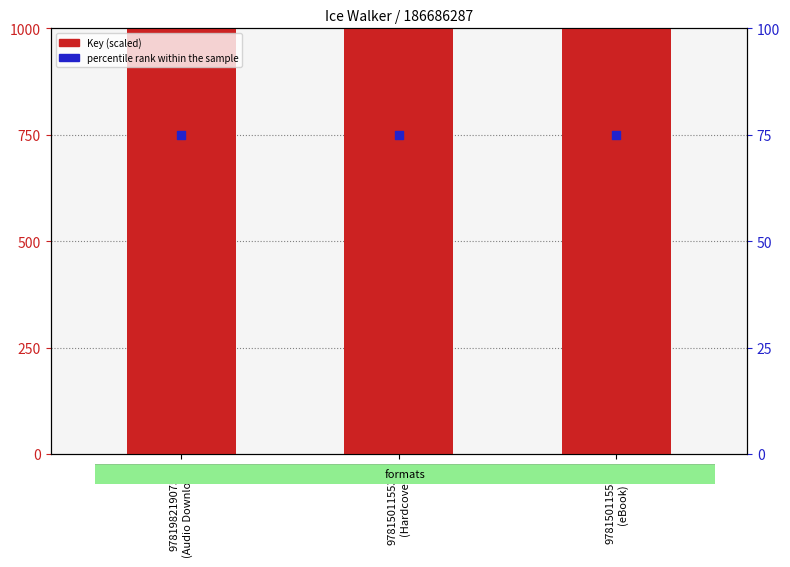

Which series has the largest total across all categories?

Key